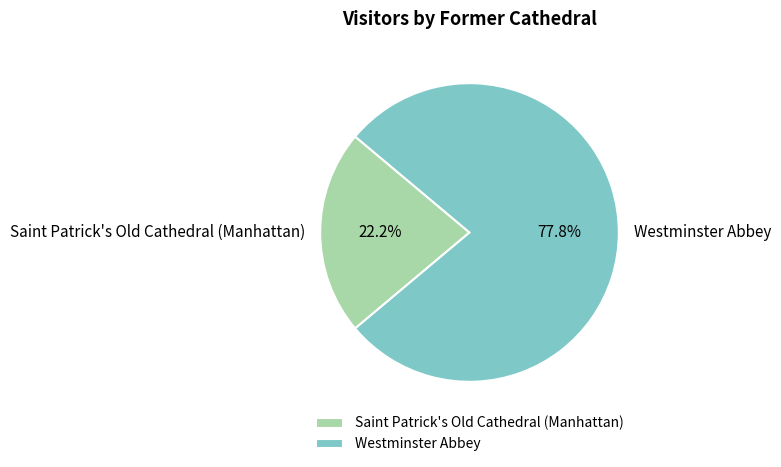

What percentage is the Saint Patrick's Old Cathedral (Manhattan) slice, to the nearest percent?

22%